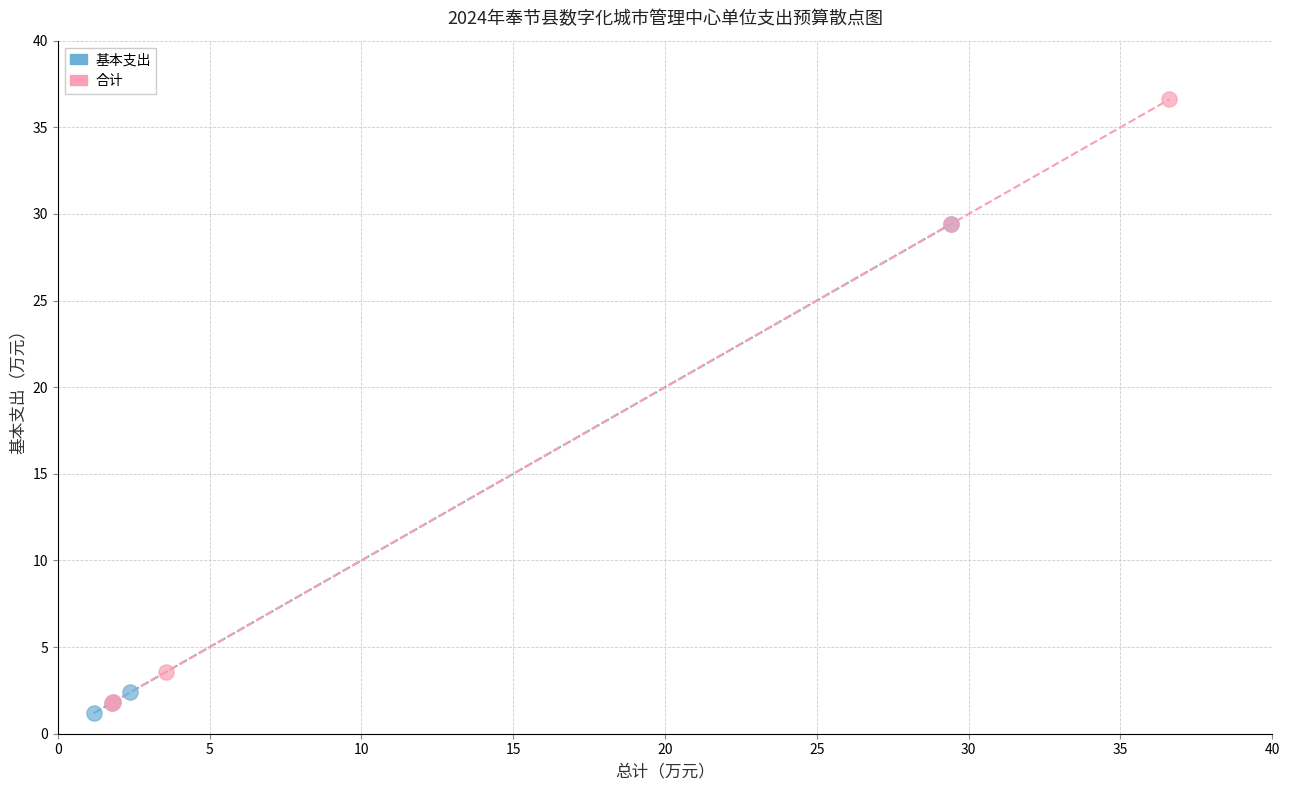

Which series contains the highest Y value?

合计